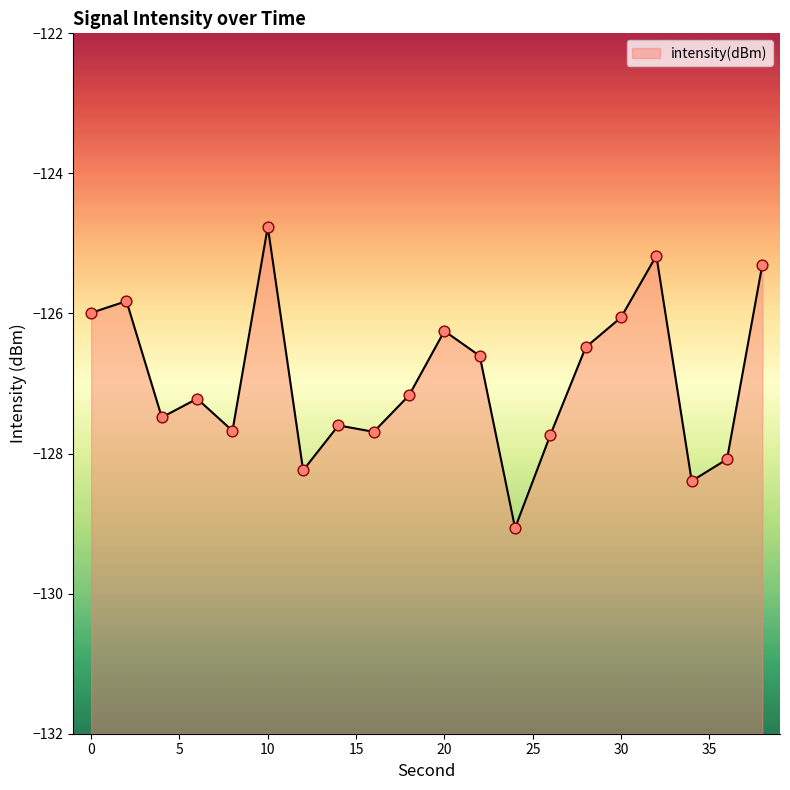

What is the change in value from 14 to 26?

-0.1